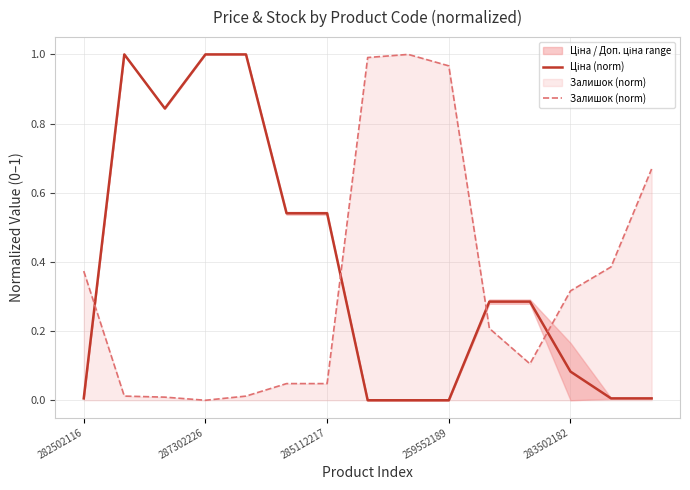

How many lines are shown in the chart?

2